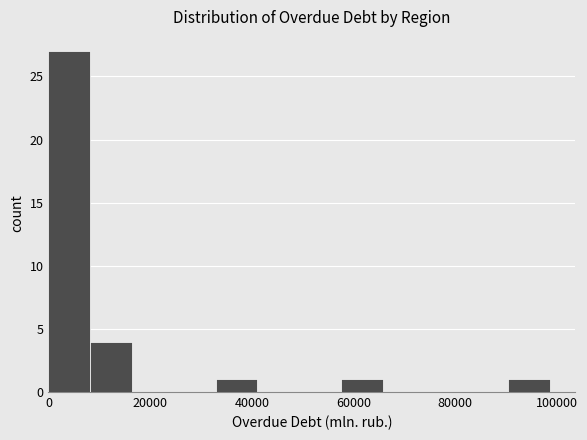

How tall is the bar that spans 8000 to 16000 on the x-axis? Neither the bar edges nor the heights are printed on the chart, so give them approximately, as read against the axes.

4